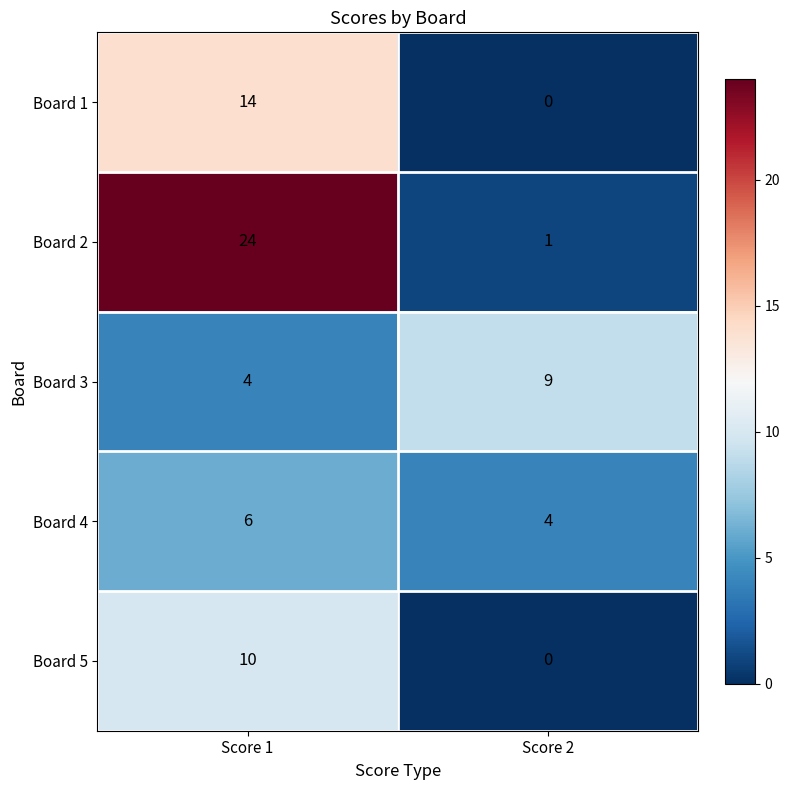

At which category is the sum across all series the highest?

Score 1